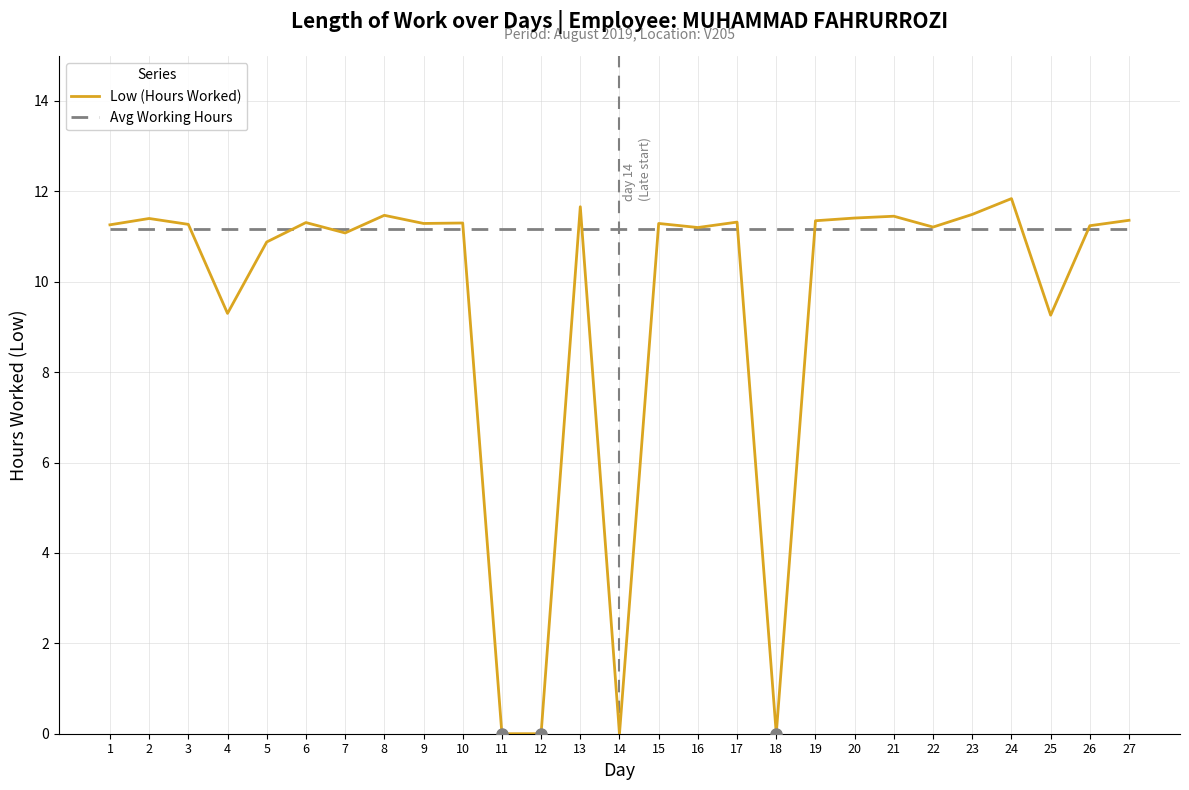

At how many categories does at least one series exceed 3?

27